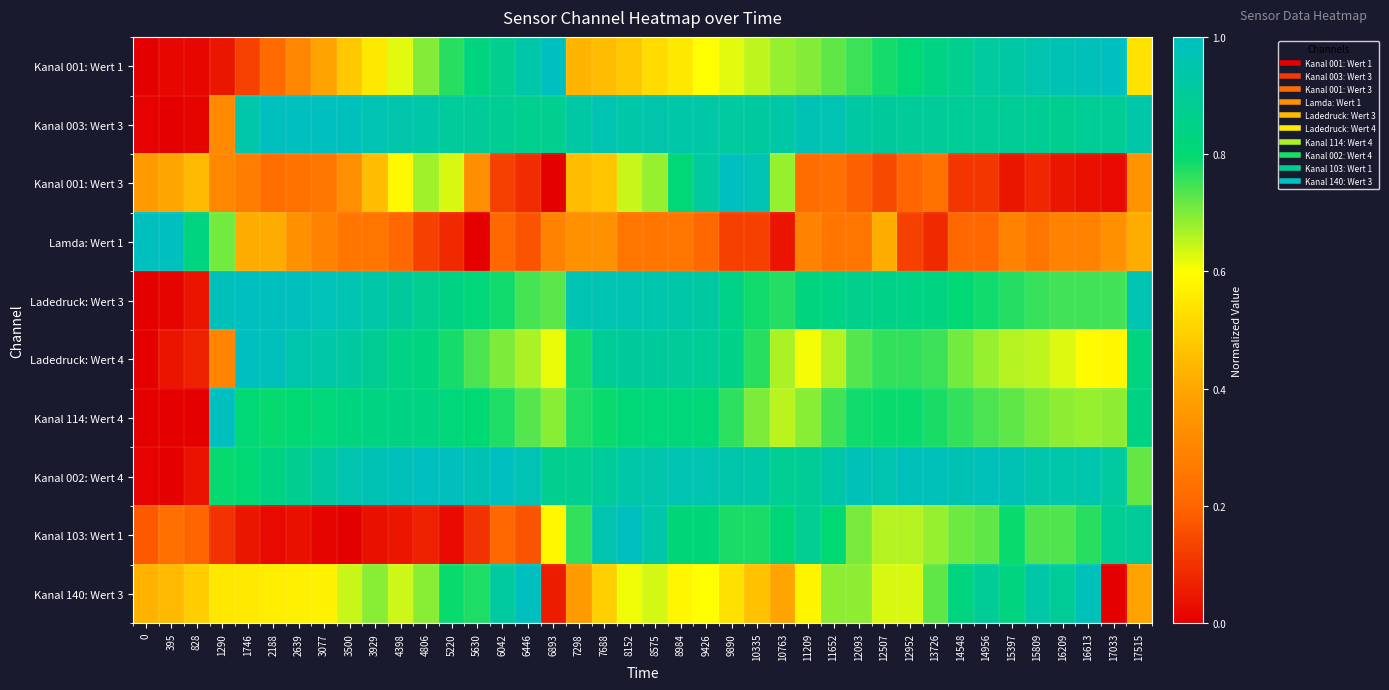

Reading left to right, list all the values displayed in this chart.

Kanal 001: Wert 1: 0=0.0	395=0.0	828=0.0	1290=0.0	1746=0.1	2188=0.2	2639=0.3	3077=0.4	3500=0.5	3929=0.6	4398=0.6	4806=0.7	5220=0.8	5630=0.8	6042=0.9	6446=0.9	6893=1.0	7298=0.4	7688=0.4	8152=0.5	8575=0.5	8984=0.6	9426=0.6	9890=0.6	10335=0.7	10763=0.7	11209=0.7	11652=0.7	12093=0.8	12507=0.8	12952=0.8	13726=0.8	14548=0.9	14956=0.9	15397=0.9	15809=1.0	16209=1.0	16613=1.0	17033=1.0	17515=0.5
Kanal 003: Wert 3: 0=0.0	395=0.0	828=0.0	1290=0.3	1746=0.9	2188=1.0	2639=1.0	3077=1.0	3500=1.0	3929=1.0	4398=0.9	4806=0.9	5220=0.9	5630=0.9	6042=0.9	6446=0.9	6893=0.9	7298=0.9	7688=1.0	8152=0.9	8575=0.9	8984=0.9	9426=0.9	9890=0.9	10335=0.9	10763=0.9	11209=1.0	11652=1.0	12093=0.9	12507=0.9	12952=0.9	13726=0.9	14548=0.9	14956=0.9	15397=0.9	15809=0.9	16209=0.9	16613=0.9	17033=0.9	17515=0.9
Kanal 001: Wert 3: 0=0.4	395=0.4	828=0.4	1290=0.3	1746=0.3	2188=0.2	2639=0.2	3077=0.3	3500=0.3	3929=0.5	4398=0.6	4806=0.7	5220=0.6	5630=0.3	6042=0.1	6446=0.1	6893=0.0	7298=0.5	7688=0.5	8152=0.6	8575=0.7	8984=0.8	9426=0.9	9890=1.0	10335=1.0	10763=0.7	11209=0.2	11652=0.2	12093=0.2	12507=0.1	12952=0.2	13726=0.2	14548=0.1	14956=0.1	15397=0.0	15809=0.1	16209=0.0	16613=0.0	17033=0.0	17515=0.3
Lamda: Wert 1: 0=1.0	395=1.0	828=0.8	1290=0.7	1746=0.4	2188=0.4	2639=0.3	3077=0.3	3500=0.2	3929=0.2	4398=0.2	4806=0.1	5220=0.1	5630=0.0	6042=0.2	6446=0.2	6893=0.3	7298=0.3	7688=0.3	8152=0.2	8575=0.2	8984=0.2	9426=0.2	9890=0.1	10335=0.1	10763=0.0	11209=0.3	11652=0.2	12093=0.2	12507=0.4	12952=0.1	13726=0.1	14548=0.2	14956=0.2	15397=0.3	15809=0.2	16209=0.3	16613=0.3	17033=0.3	17515=0.4
Ladedruck: Wert 3: 0=0.0	395=0.0	828=0.0	1290=1.0	1746=1.0	2188=1.0	2639=1.0	3077=1.0	3500=1.0	3929=0.9	4398=0.9	4806=0.9	5220=0.8	5630=0.8	6042=0.8	6446=0.7	6893=0.7	7298=1.0	7688=1.0	8152=1.0	8575=1.0	8984=0.9	9426=0.9	9890=0.9	10335=0.8	10763=0.8	11209=0.8	11652=0.9	12093=0.9	12507=0.9	12952=0.9	13726=0.8	14548=0.8	14956=0.8	15397=0.8	15809=0.8	16209=0.7	16613=0.7	17033=0.7	17515=1.0
Ladedruck: Wert 4: 0=0.0	395=0.0	828=0.1	1290=0.3	1746=1.0	2188=1.0	2639=0.9	3077=0.9	3500=0.9	3929=0.9	4398=0.8	4806=0.8	5220=0.8	5630=0.7	6042=0.7	6446=0.7	6893=0.6	7298=0.8	7688=0.9	8152=0.9	8575=0.9	8984=0.9	9426=0.9	9890=0.9	10335=0.8	10763=0.7	11209=0.6	11652=0.7	12093=0.7	12507=0.8	12952=0.8	13726=0.8	14548=0.7	14956=0.7	15397=0.7	15809=0.7	16209=0.6	16613=0.6	17033=0.6	17515=0.8
Kanal 114: Wert 4: 0=0.0	395=0.0	828=0.0	1290=1.0	1746=0.8	2188=0.8	2639=0.8	3077=0.8	3500=0.8	3929=0.8	4398=0.8	4806=0.8	5220=0.8	5630=0.8	6042=0.8	6446=0.7	6893=0.7	7298=0.8	7688=0.8	8152=0.8	8575=0.8	8984=0.8	9426=0.8	9890=0.8	10335=0.7	10763=0.7	11209=0.7	11652=0.7	12093=0.8	12507=0.8	12952=0.8	13726=0.8	14548=0.8	14956=0.7	15397=0.7	15809=0.7	16209=0.7	16613=0.7	17033=0.7	17515=0.8
Kanal 002: Wert 4: 0=0.0	395=0.0	828=0.0	1290=0.8	1746=0.8	2188=0.8	2639=0.9	3077=0.9	3500=1.0	3929=1.0	4398=1.0	4806=1.0	5220=1.0	5630=1.0	6042=1.0	6446=1.0	6893=0.9	7298=0.9	7688=0.9	8152=0.9	8575=0.9	8984=1.0	9426=1.0	9890=0.9	10335=0.9	10763=0.9	11209=0.9	11652=0.9	12093=1.0	12507=1.0	12952=1.0	13726=1.0	14548=1.0	14956=1.0	15397=1.0	15809=0.9	16209=0.9	16613=1.0	17033=0.9	17515=0.7
Kanal 103: Wert 1: 0=0.2	395=0.2	828=0.2	1290=0.1	1746=0.0	2188=0.0	2639=0.0	3077=0.0	3500=0.0	3929=0.0	4398=0.0	4806=0.1	5220=0.0	5630=0.1	6042=0.2	6446=0.2	6893=0.6	7298=0.8	7688=1.0	8152=1.0	8575=0.9	8984=0.8	9426=0.8	9890=0.8	10335=0.8	10763=0.8	11209=0.9	11652=0.8	12093=0.7	12507=0.7	12952=0.7	13726=0.7	14548=0.7	14956=0.7	15397=0.8	15809=0.7	16209=0.7	16613=0.8	17033=0.9	17515=0.9
Kanal 140: Wert 3: 0=0.4	395=0.4	828=0.5	1290=0.5	1746=0.6	2188=0.6	2639=0.6	3077=0.6	3500=0.6	3929=0.7	4398=0.6	4806=0.7	5220=0.8	5630=0.8	6042=0.9	6446=1.0	6893=0.1	7298=0.4	7688=0.5	8152=0.6	8575=0.6	8984=0.6	9426=0.6	9890=0.5	10335=0.5	10763=0.4	11209=0.6	11652=0.7	12093=0.7	12507=0.6	12952=0.6	13726=0.7	14548=0.8	14956=0.9	15397=0.8	15809=0.9	16209=0.9	16613=1.0	17033=0.0	17515=0.4